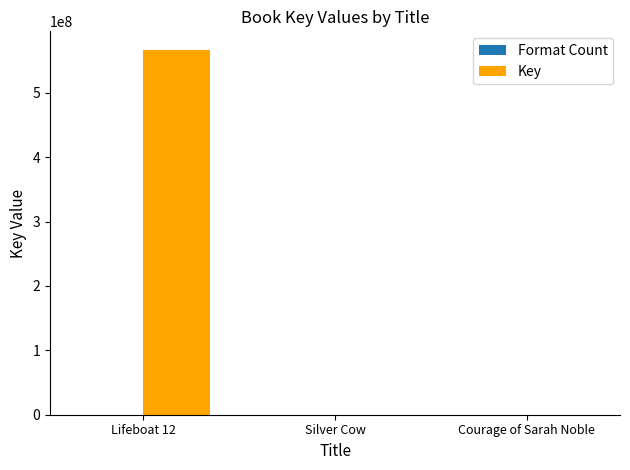

Which series has the largest total across all categories?

Key